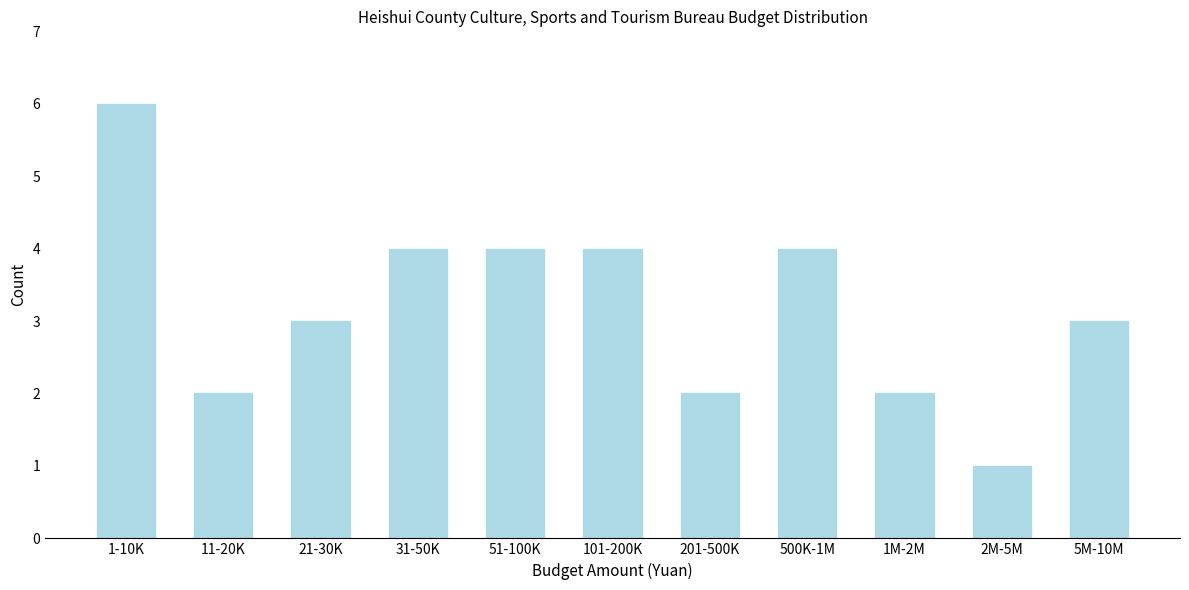

Reading right to left, transcribe all the data shown in this chart.

3	1	2	4	2	4	4	4	3	2	6